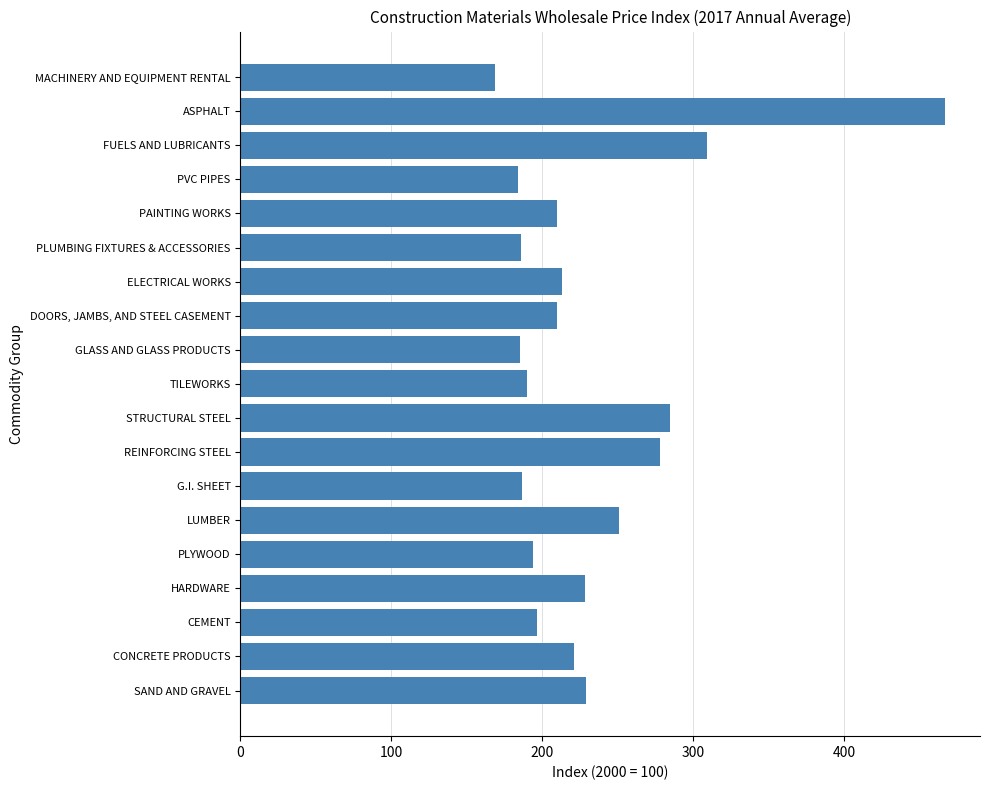

Is it true that the value at PAINTING WORKS is 210.0?

True